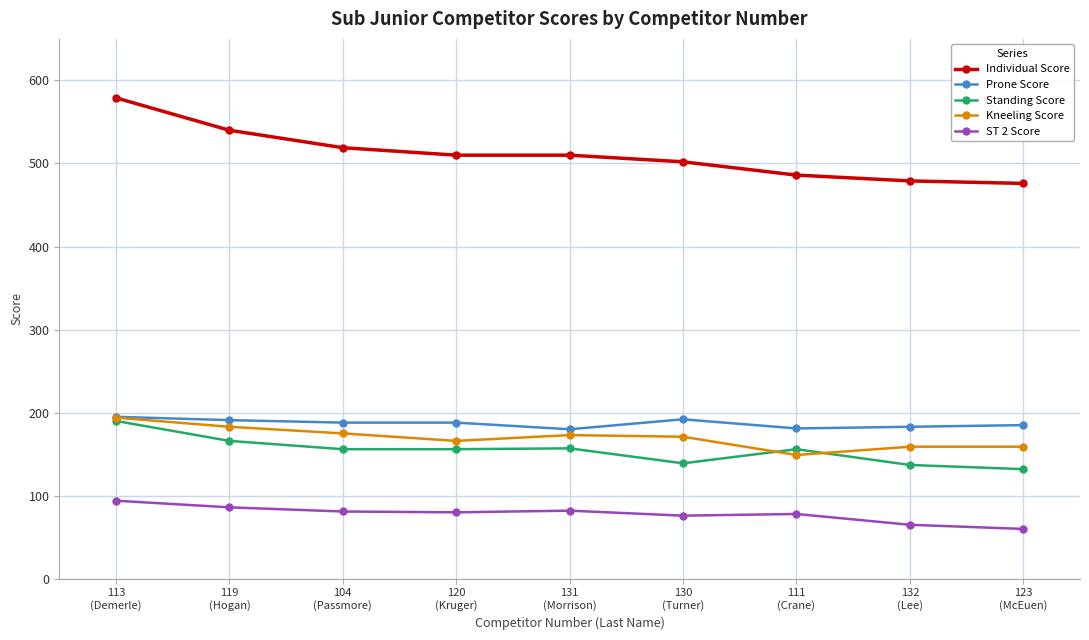

How many data points does each series have?

9